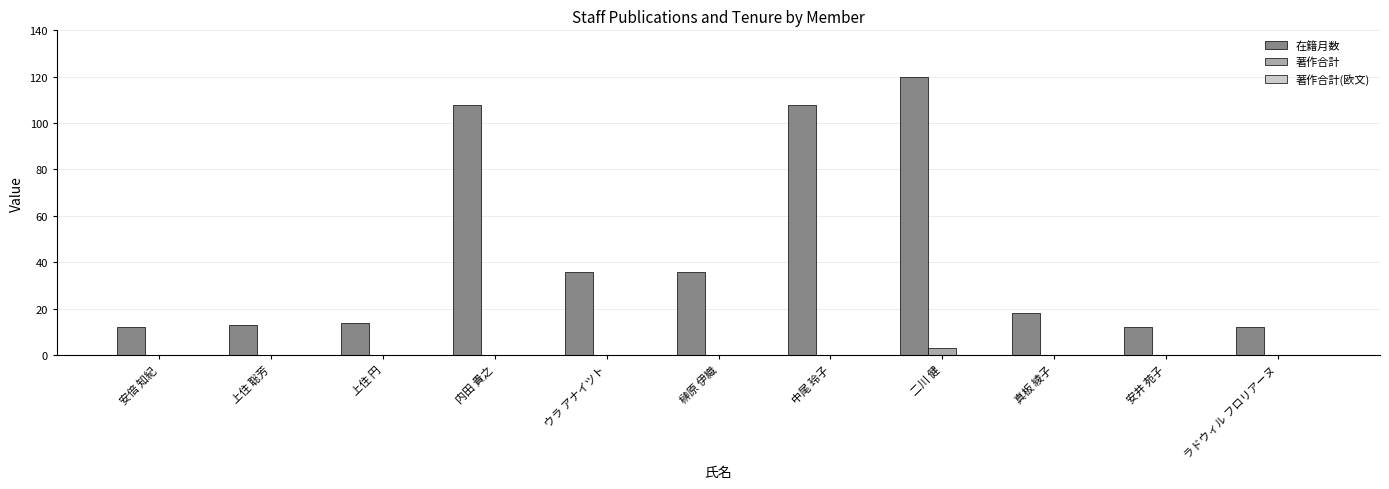

What is the sum of all 在籍月数 values?

489